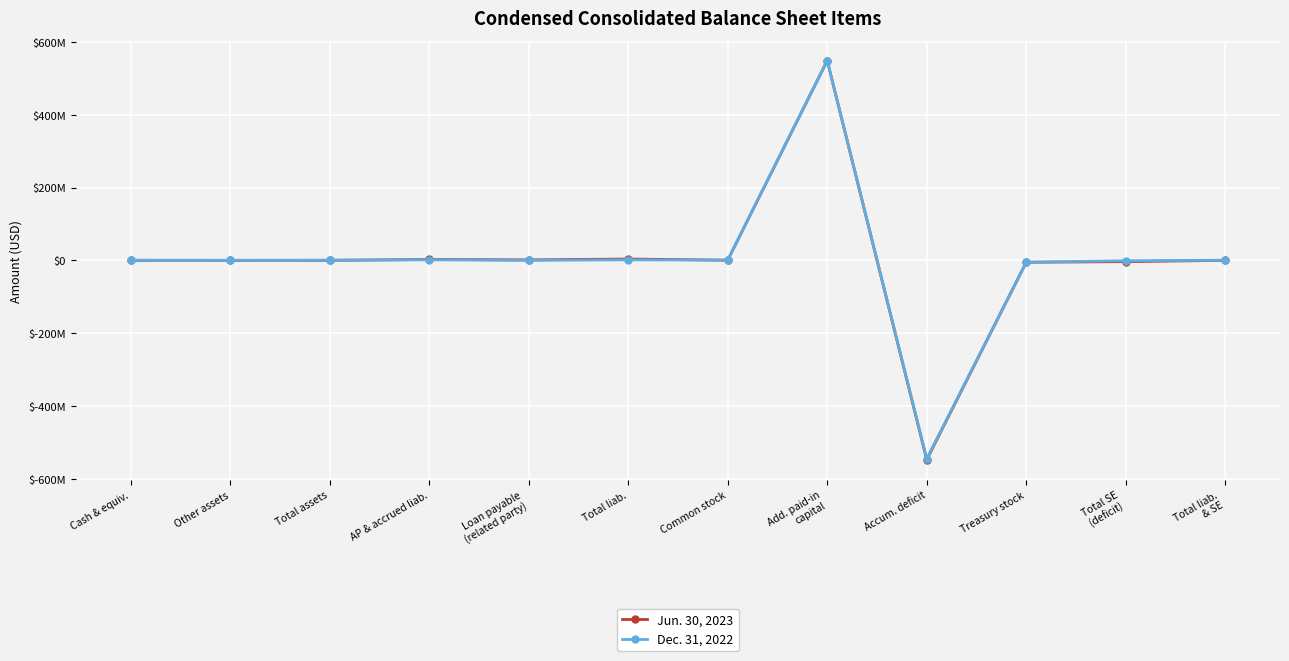

At Loan payable
(related party), list the series in order from largest to smallest.

Jun. 30, 2023, Dec. 31, 2022